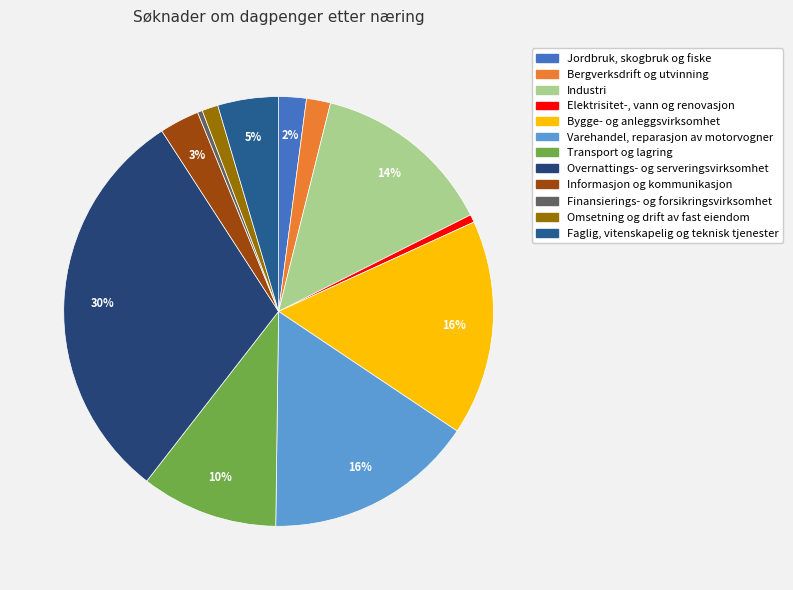

Count the number of slices in the pie.

12